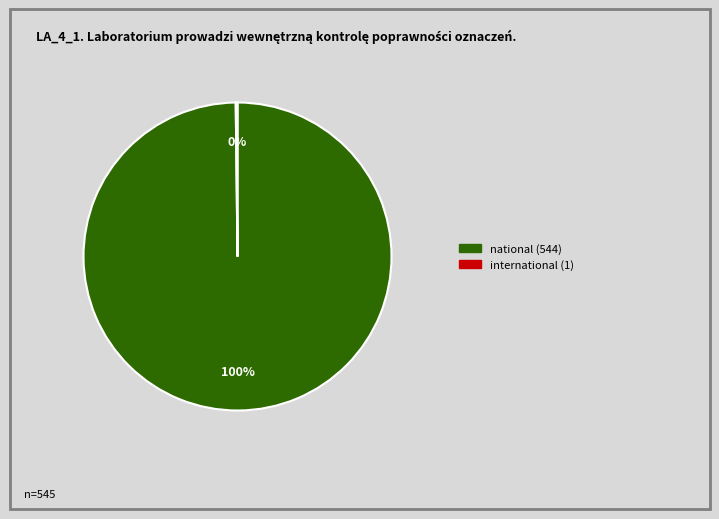

What is the majority slice?

national